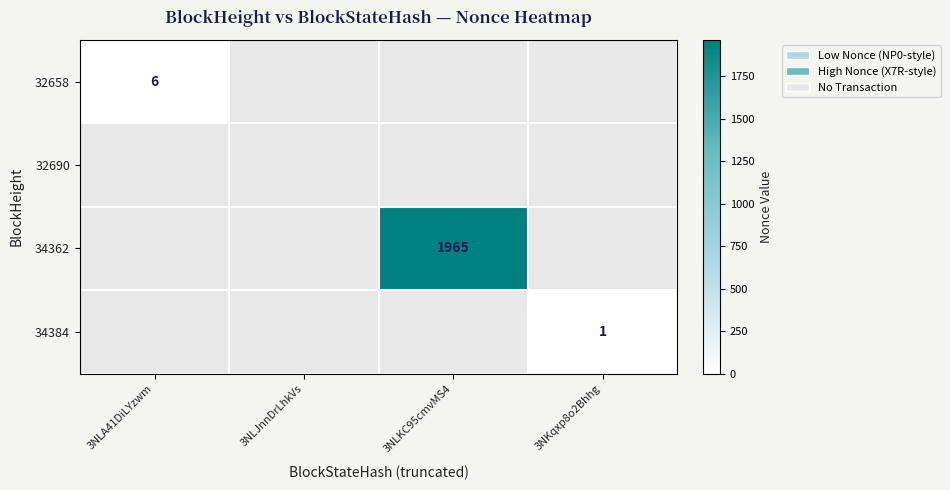

Which has a higher value, 3NLKC95cmvMS4 or 3NLJnnDrLhkVs?

3NLKC95cmvMS4